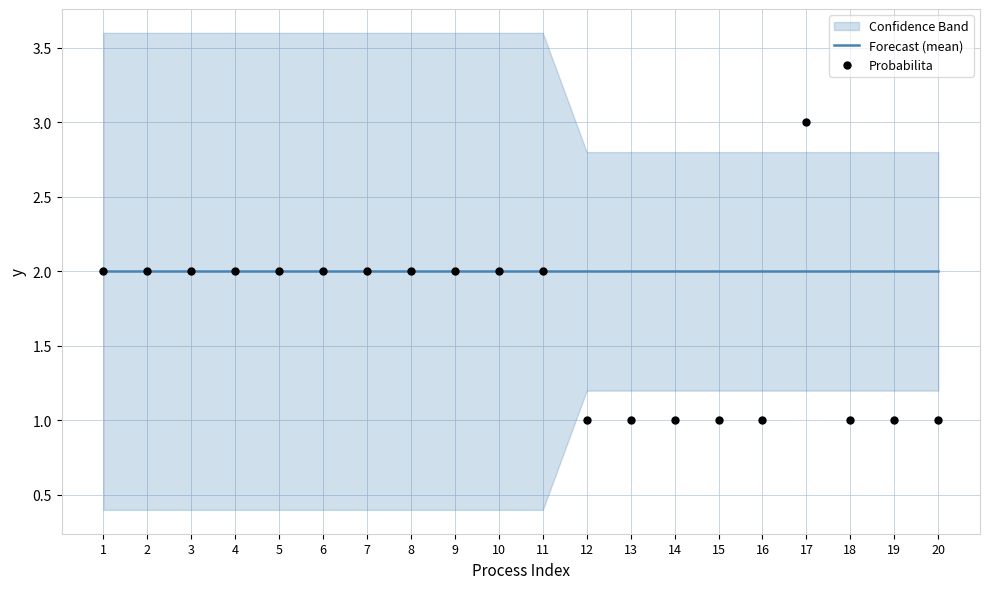

Which series has the widest spread of Y values?

Probabilita